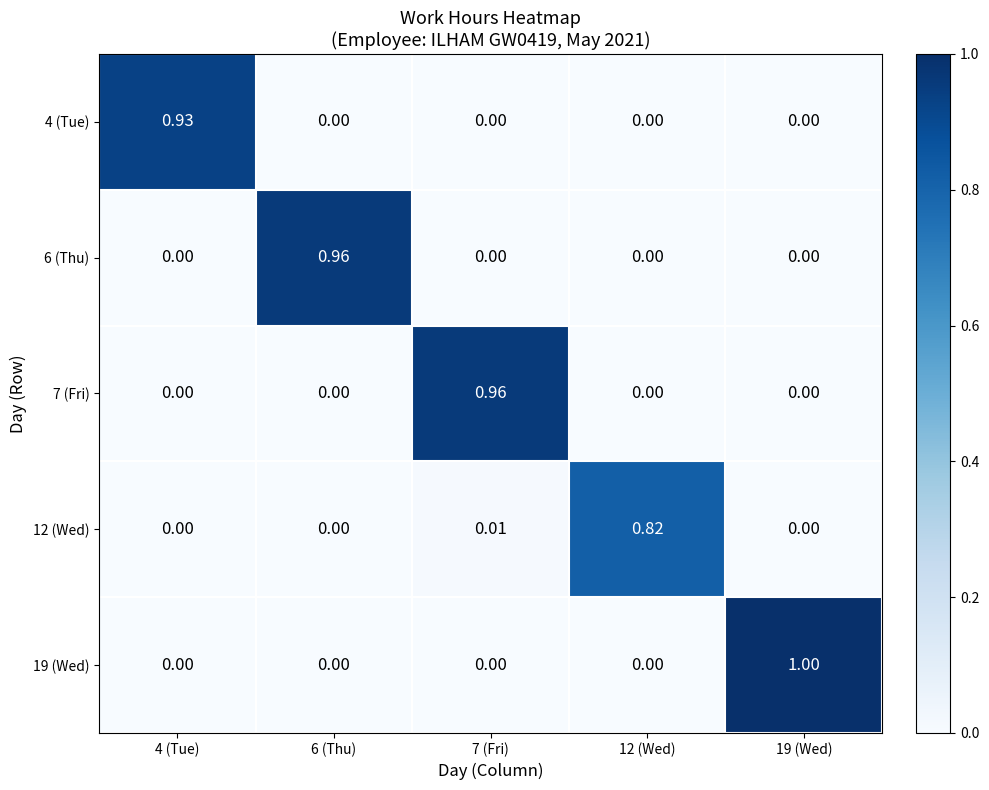

Is the value of 6 (Thu) at 6 (Thu) greater than the value of 4 (Tue) at 4 (Tue)?

Yes